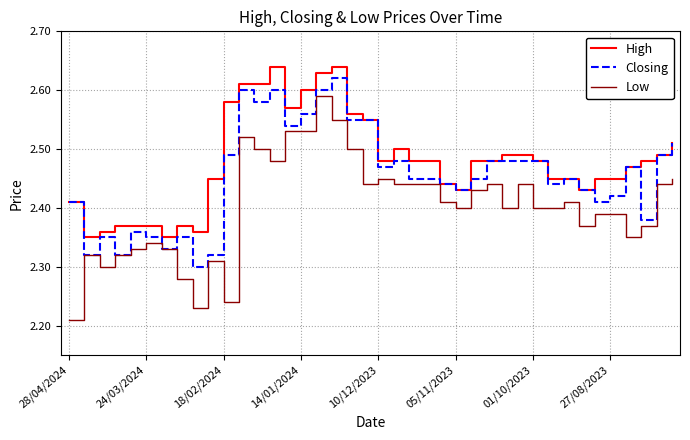

True or false: Low and High cross at least once.

False